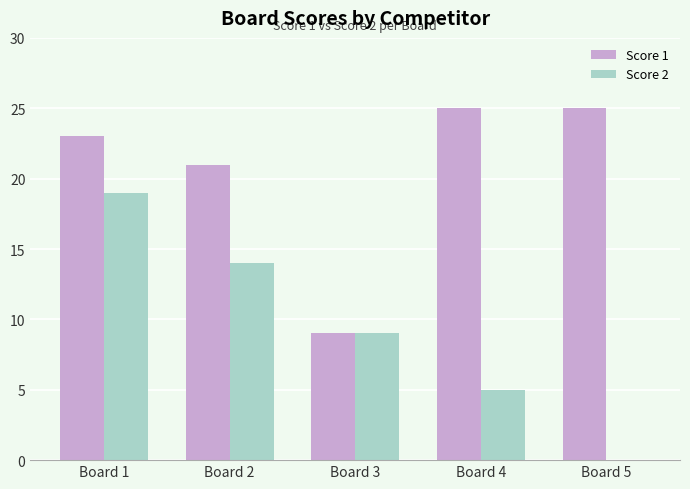

What is the maximum value for Score 2?

19